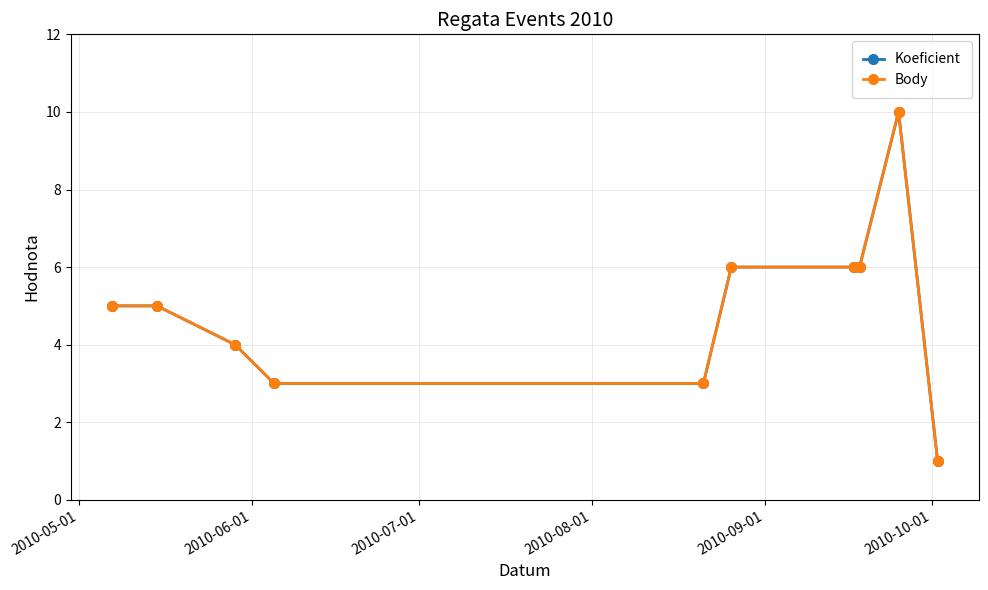

At 2010-08-01, list the series in order from smallest to largest.

Koeficient, Body